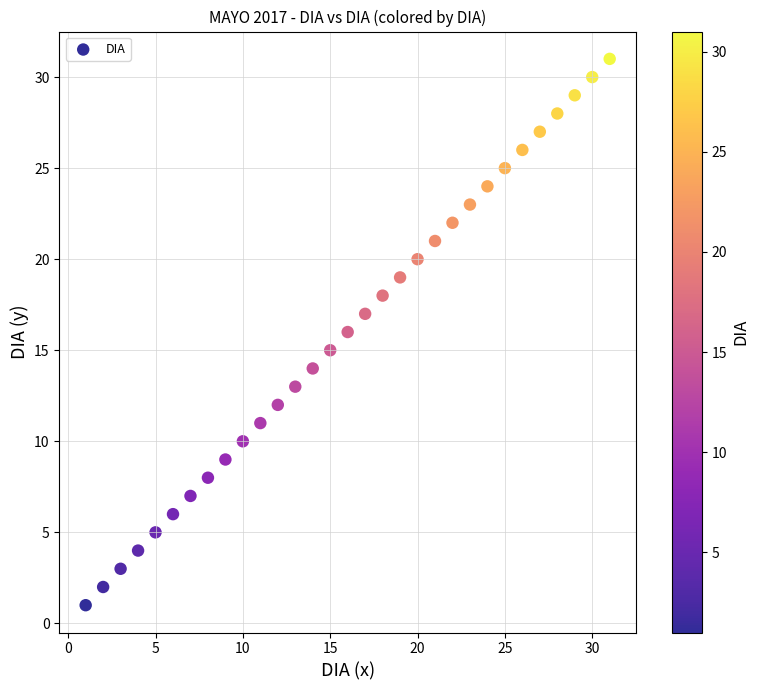

What is the range of Y values (max minus min)?

30